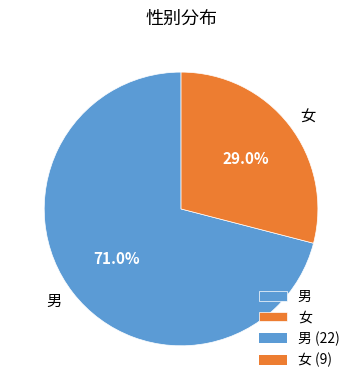

Which has a higher value, 男 or 女?

男